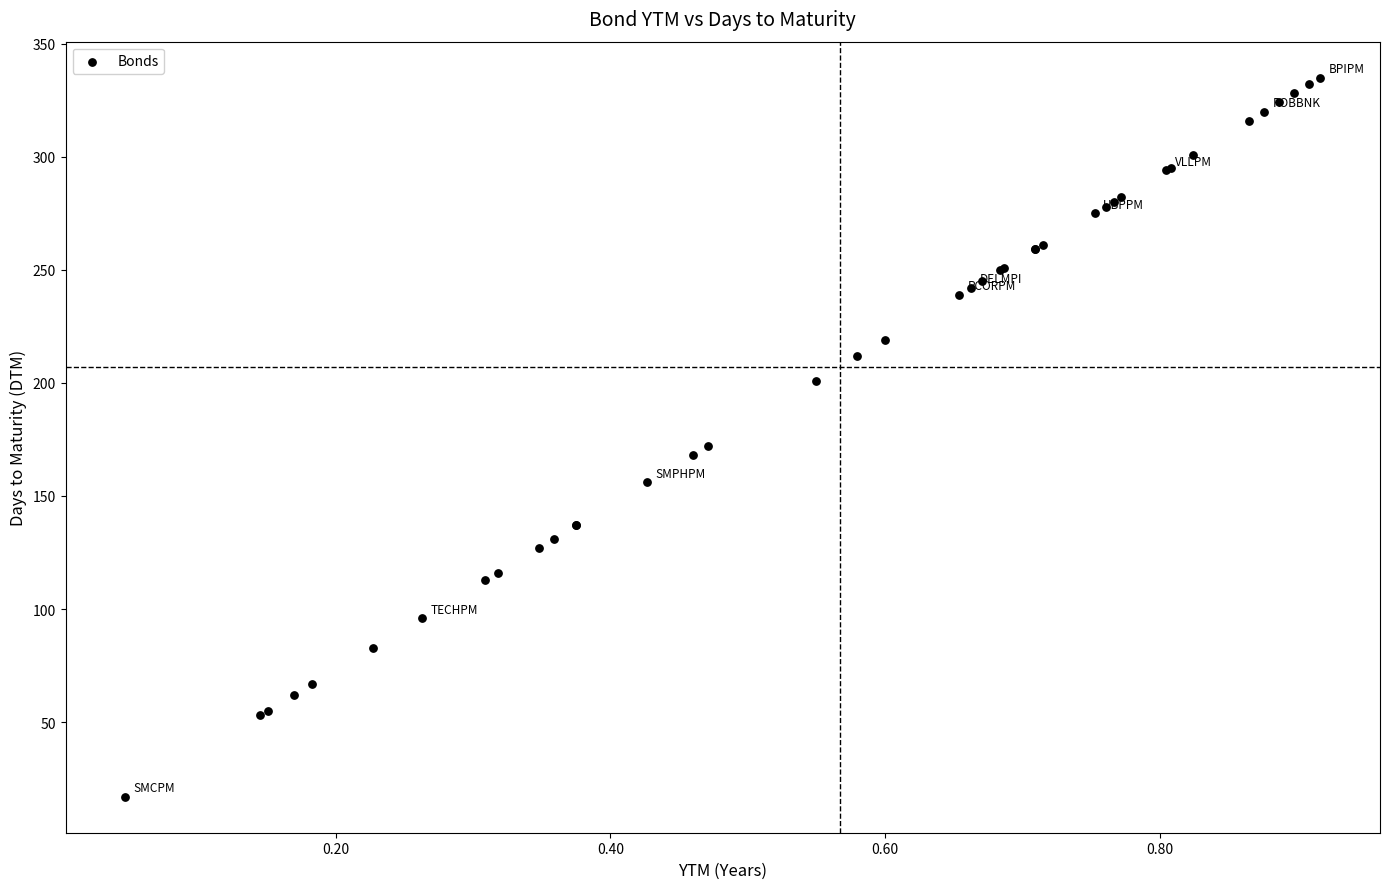

What Y value in the scatter plot is closest to 176?

172